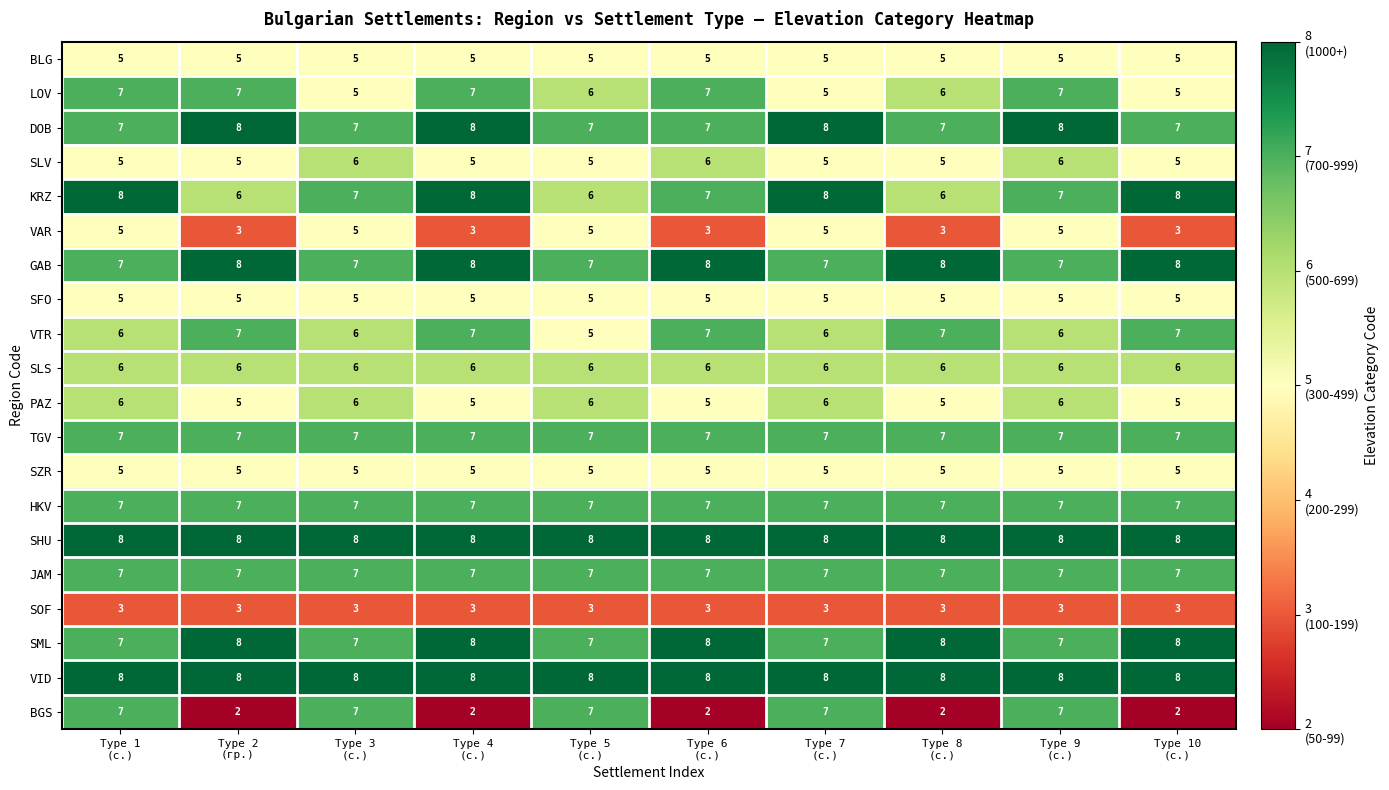

What is the greatest value displayed?

8